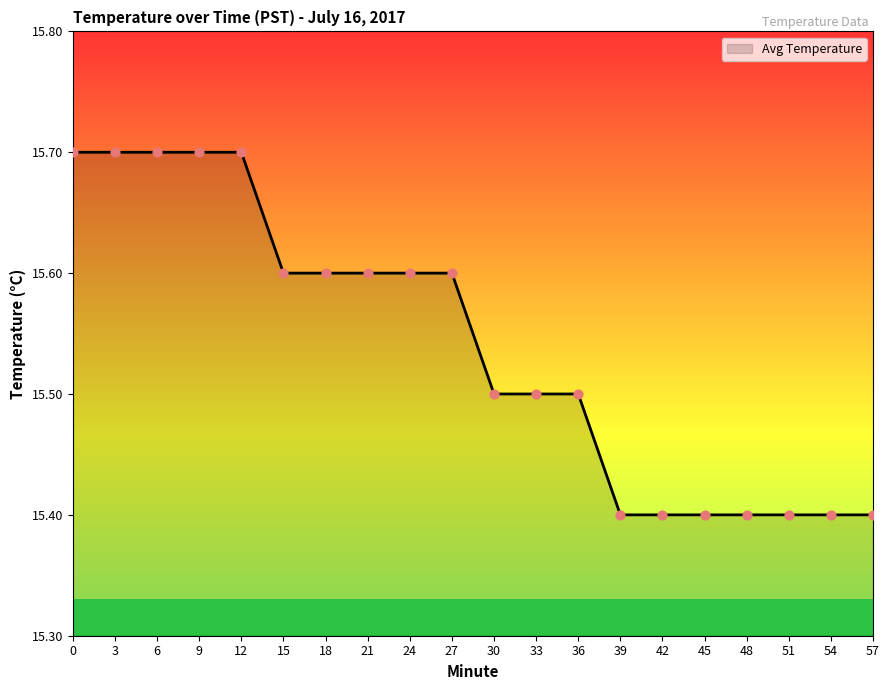

What is the change in value from 0 to 57?

-0.3